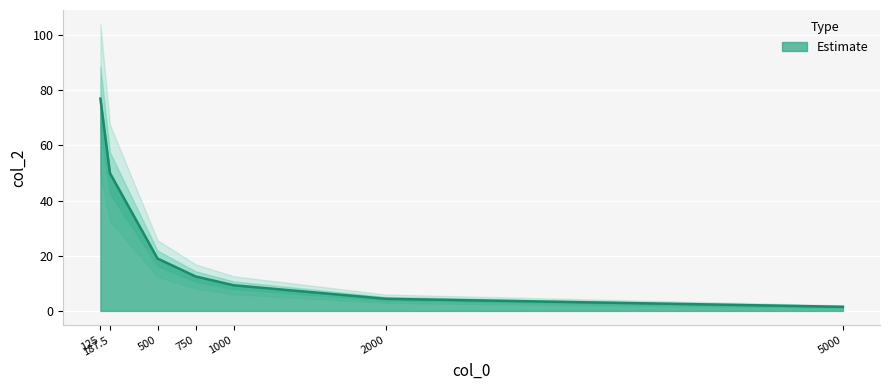

What is the greatest value displayed?

77.0